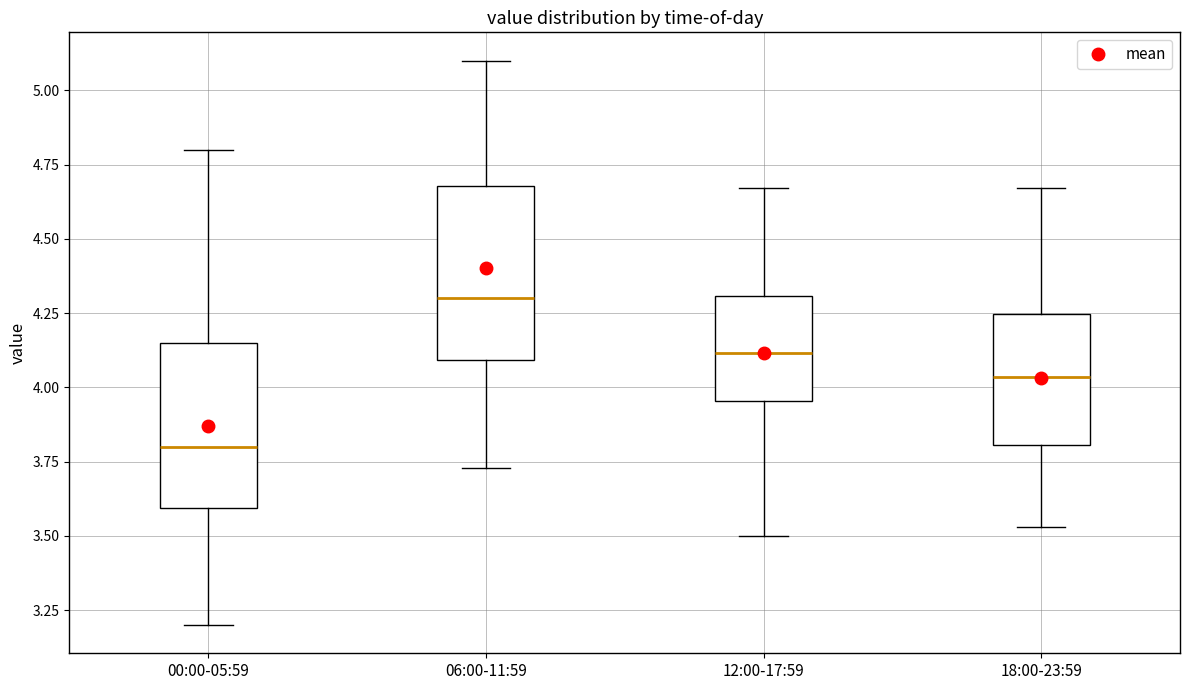

Where does the lower whisker of the box for 12:00-17:59 end on the y-axis? The values are not printed on the chart, so give them approximately, as read against the axis.

3.50